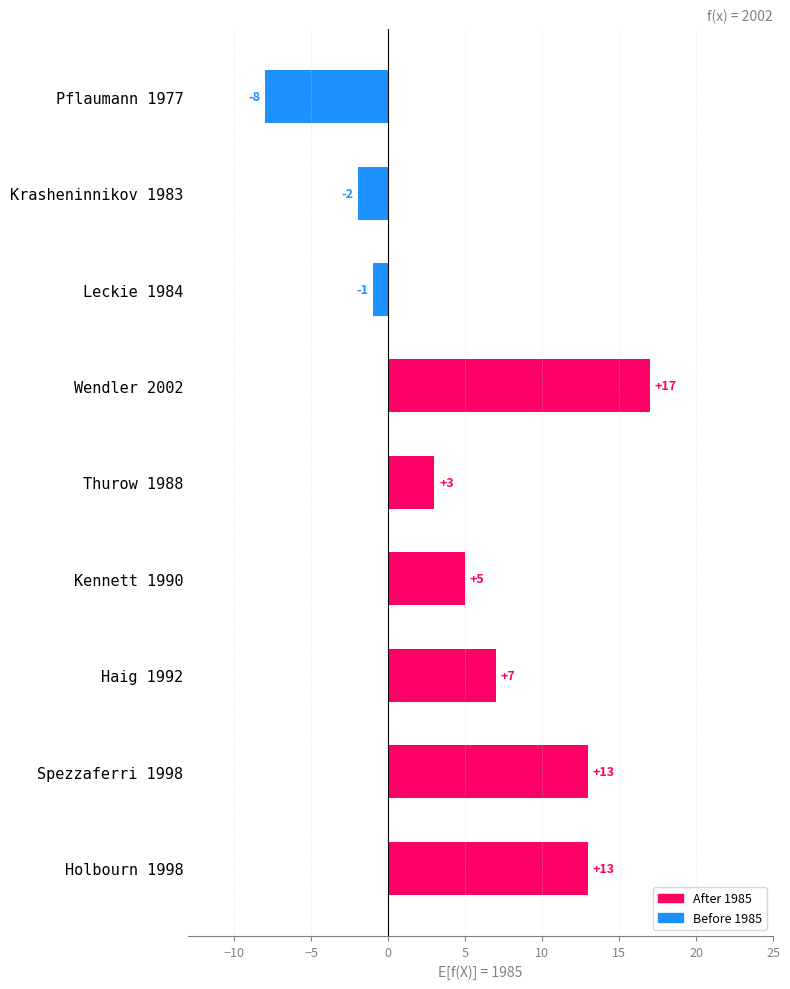

What is the average value?

5